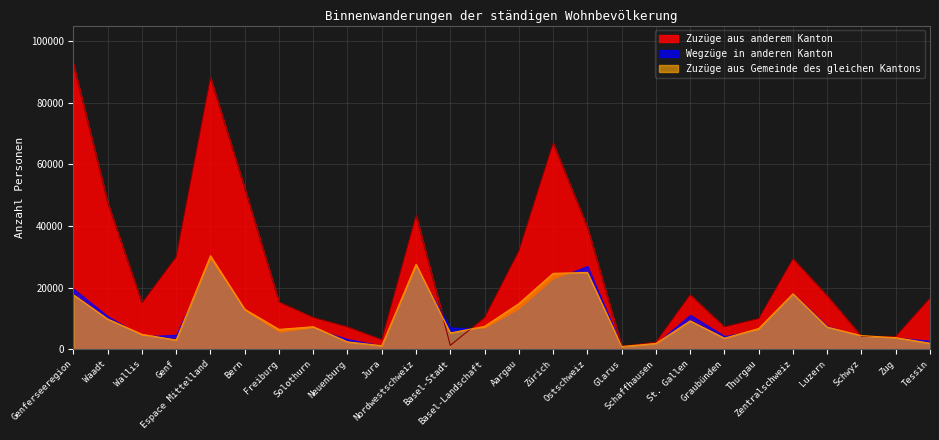

What is the greatest value displayed?

92458